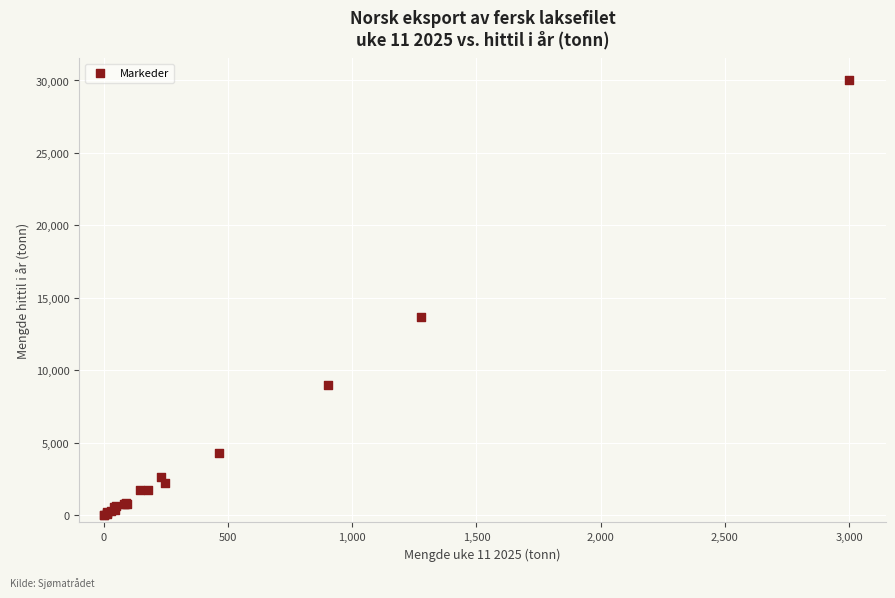

What Y value in the scatter plot is closest to 15016?

13673